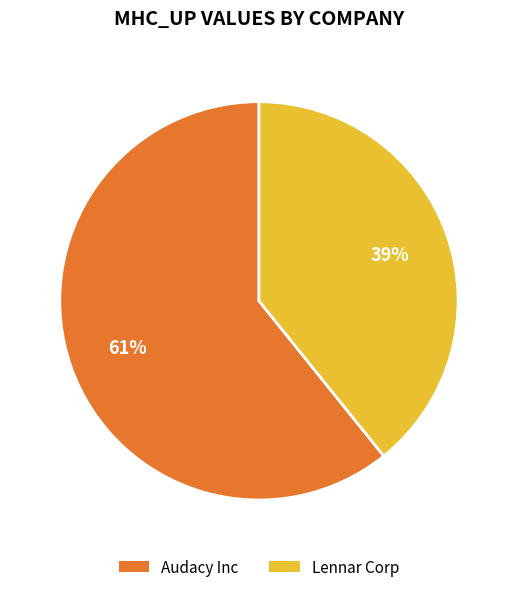

To the nearest percent, what percentage of the pie is Lennar Corp?

39%